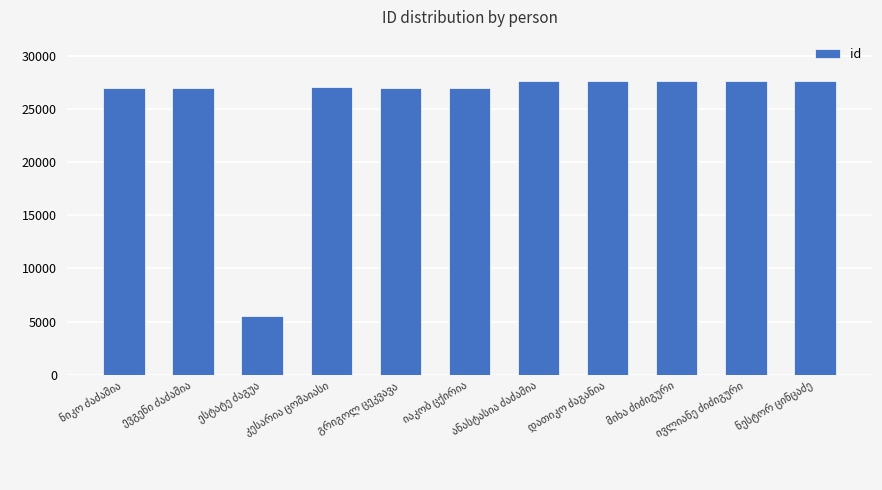

What is the minimum value shown in the chart?

5499